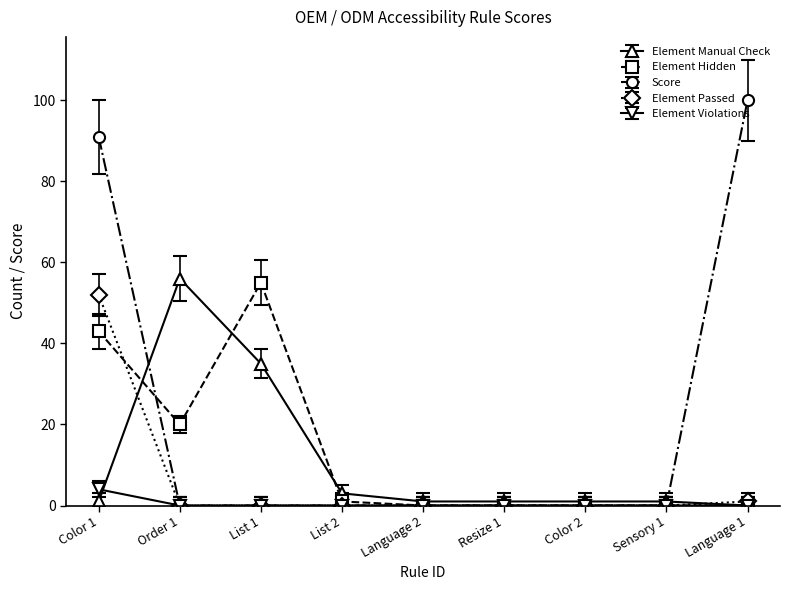

Which series ends up on top after the final intersection of Score and Element Manual Check?

Score